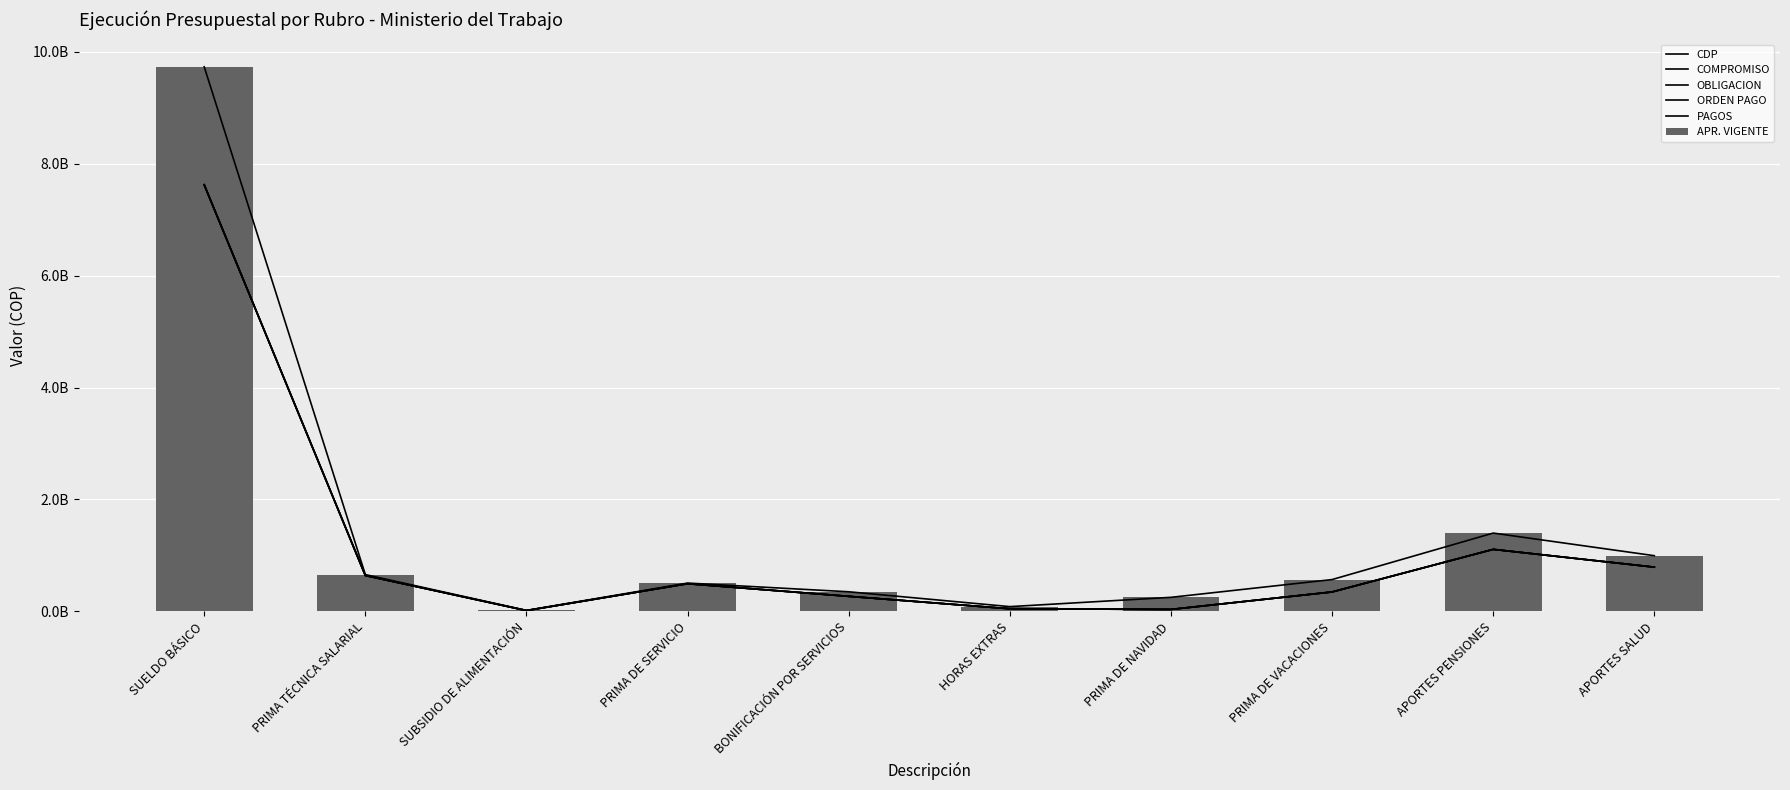

Is it true that CDP equals 250000000.0 at PRIMA DE NAVIDAD?

True